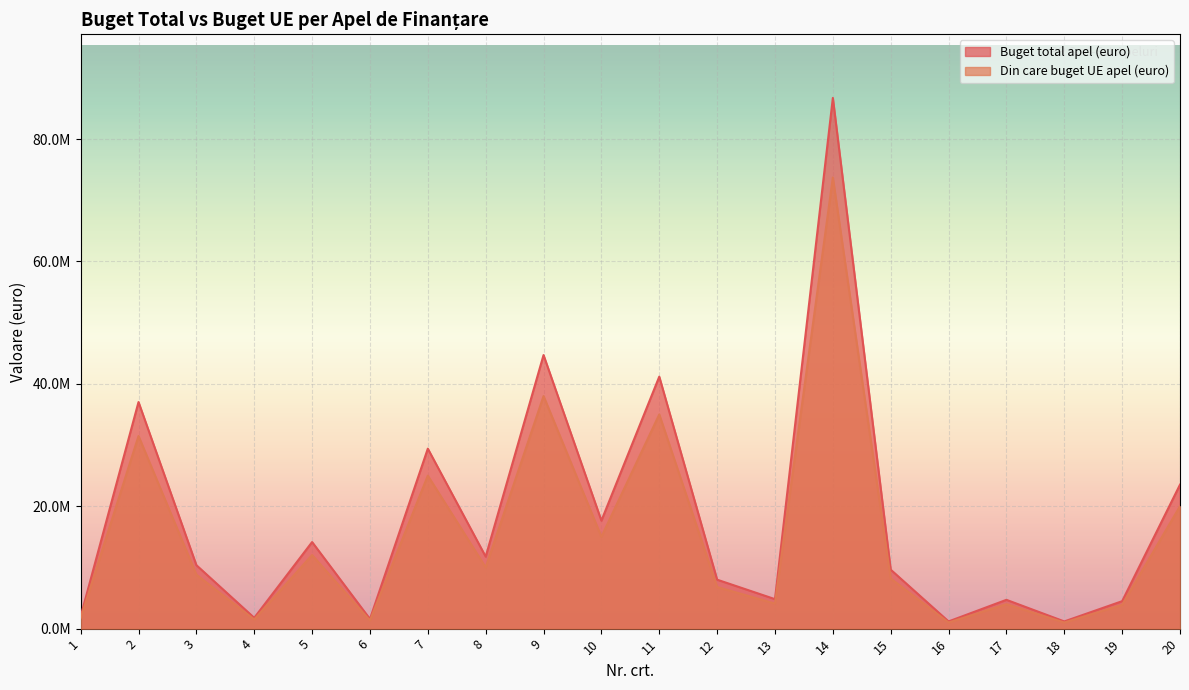

Between 8 and 17, which is larger?

8